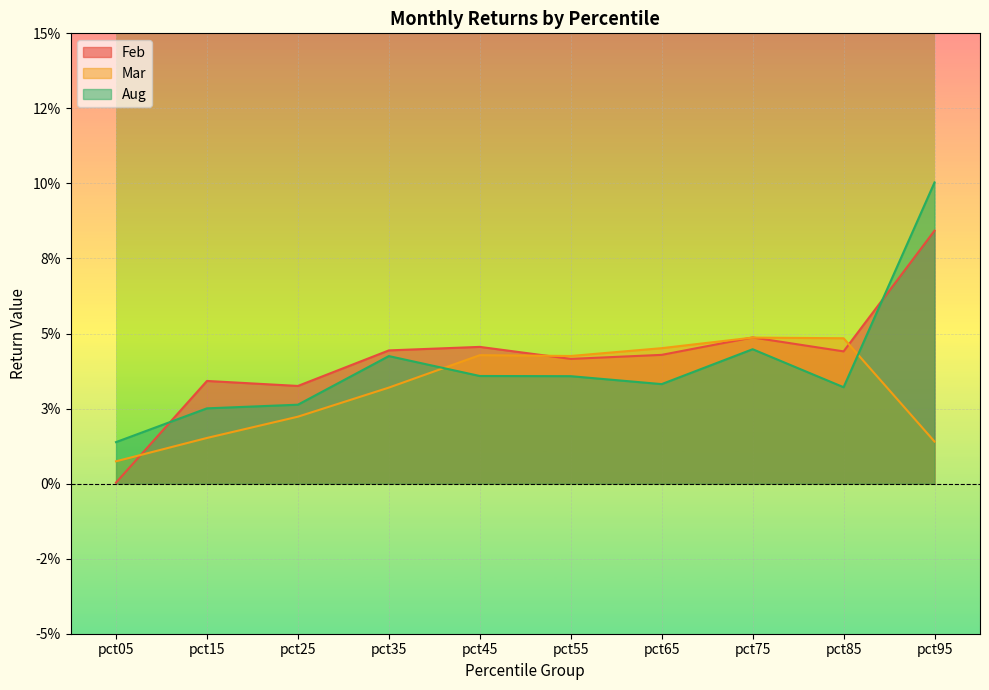

List the labels in order of Feb value, smallest first.

pct05, pct25, pct15, pct55, pct65, pct85, pct35, pct45, pct75, pct95